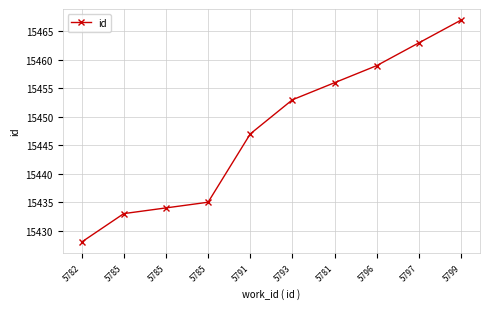

How many data points are less than 15453?

5